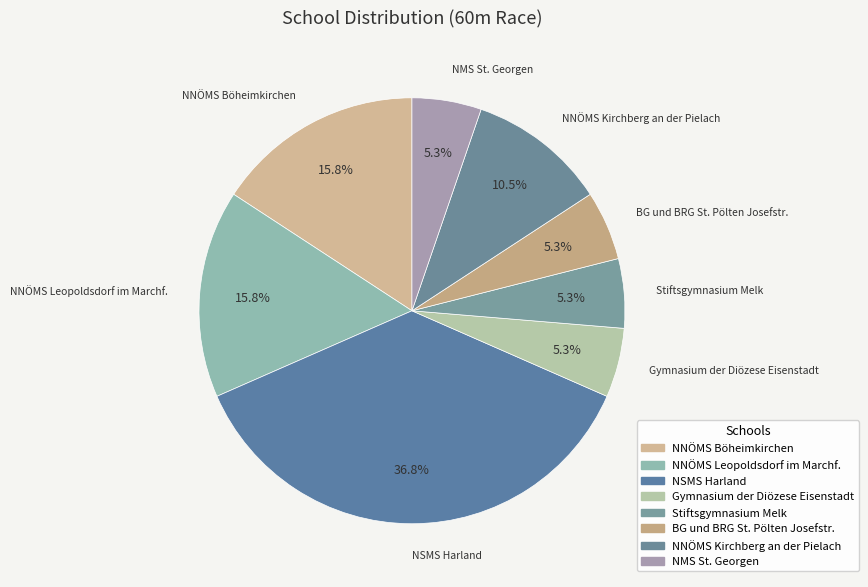

To the nearest percent, what percentage of the pie is NNÖMS Böheimkirchen?

16%